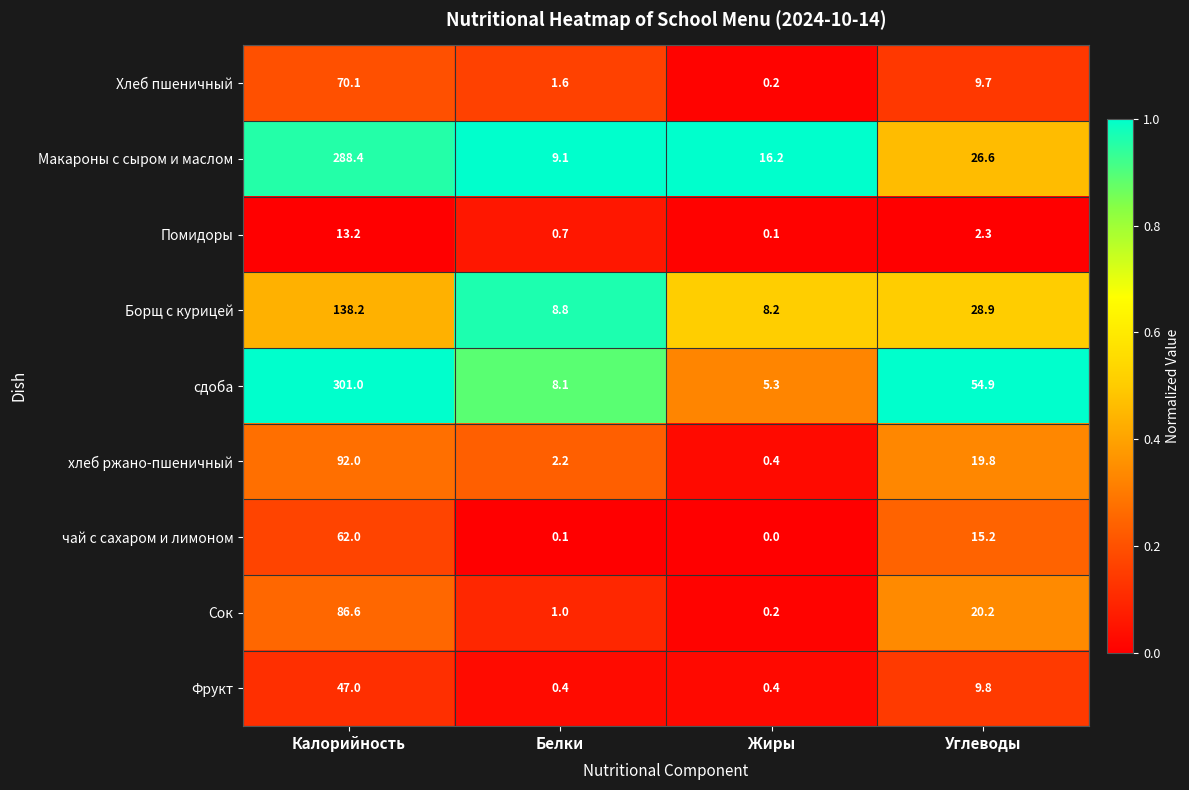

Which category has the highest value across all series?

Калорийность